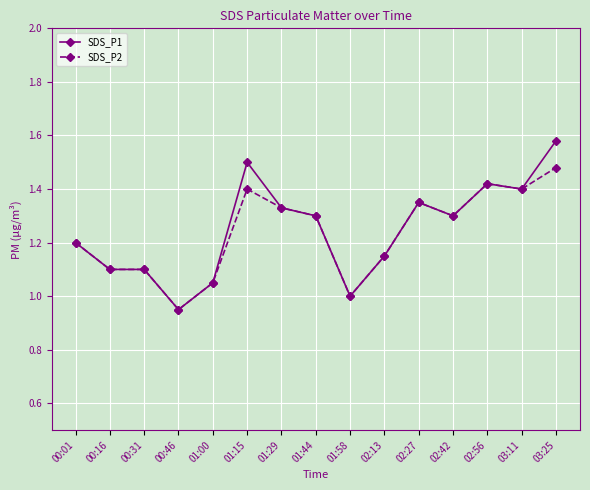

What is the sum of all SDS_P1 values?

18.7